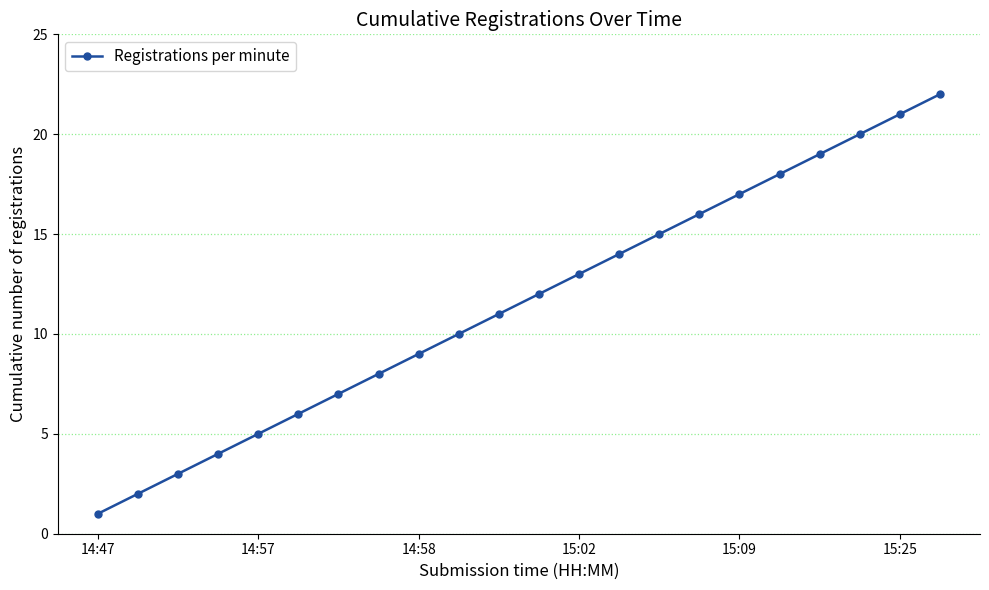

True or false: there are more than 2 points higher than both neighbors.

False